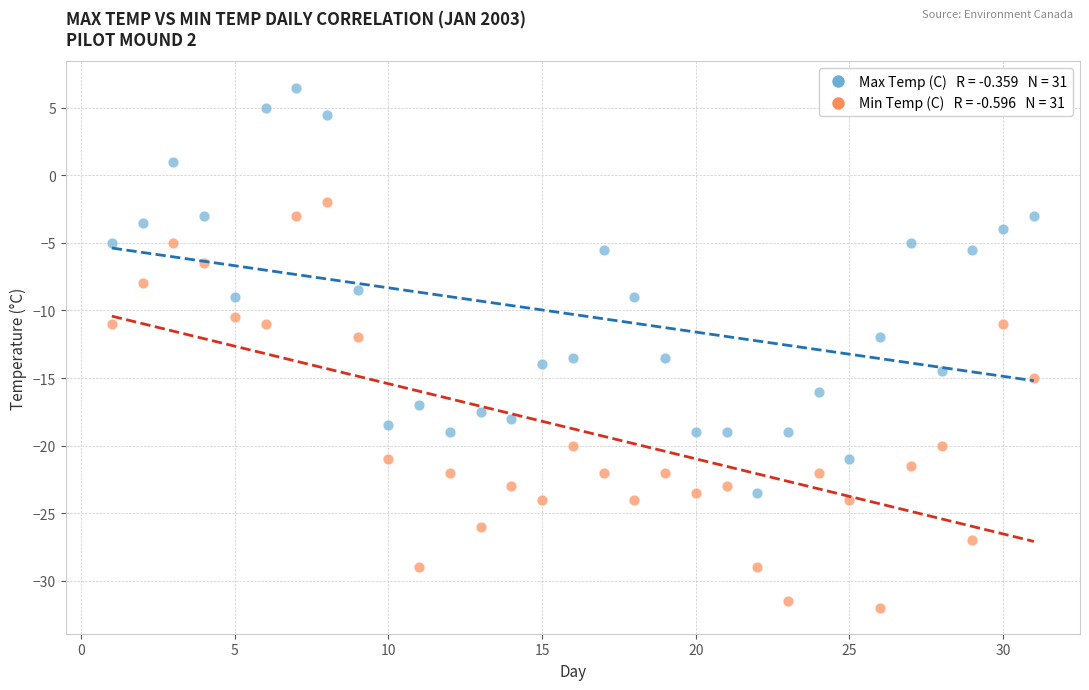

Across all data points, what is the range of Y values (max minus min)?

38.5